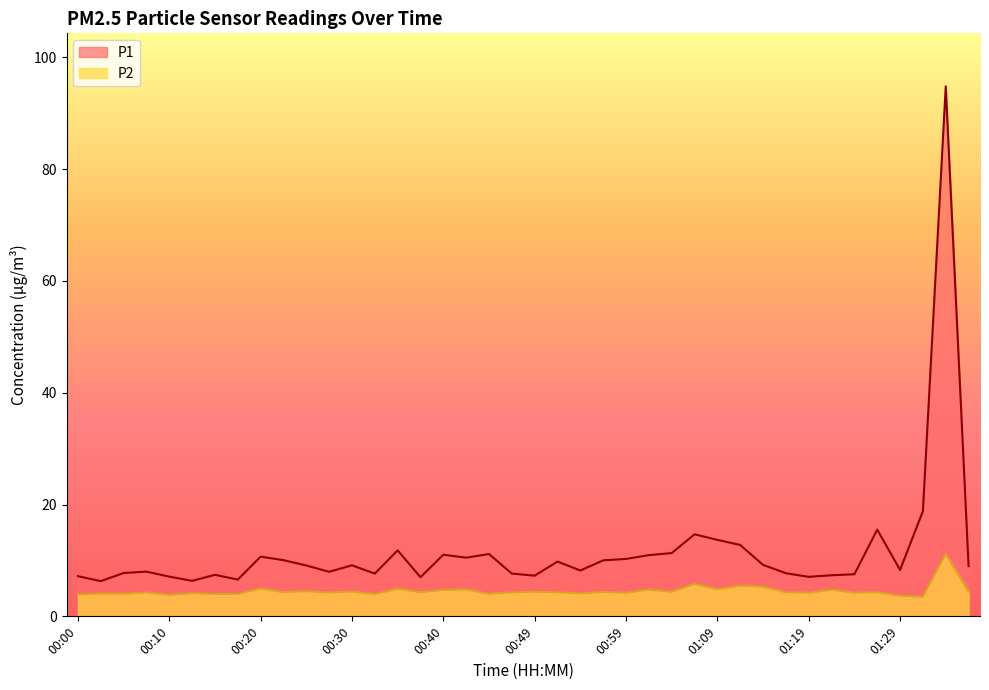

Reading left to right, list all the values displayed in this chart.

P1: 7.2	6.3	7.8	8.0	7.1	6.3	7.4	6.6	10.7	10.1	9.1	8.0	9.1	7.7	11.8	7.0	11.0	10.5	11.2	7.7	7.3	9.8	8.2	10.0	10.3	10.9	11.3	14.7	13.7	12.8	9.2	7.7	7.1	7.3	7.5	15.5	8.3	18.8	94.8	9.0
P2: 3.9	4.1	4.0	4.3	3.9	4.1	4.0	4.0	5.0	4.3	4.5	4.2	4.4	4.0	4.9	4.3	4.7	4.8	4.0	4.3	4.4	4.3	4.1	4.4	4.2	4.8	4.4	5.8	4.8	5.5	5.3	4.3	4.2	4.8	4.2	4.3	3.7	3.5	11.2	4.4